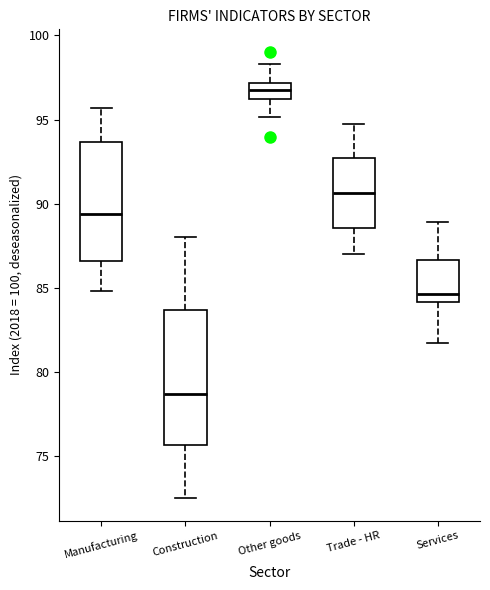

Which box's median line is the highest?

Other goods